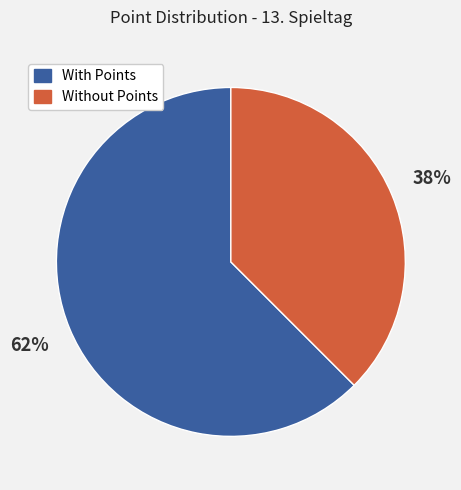

To the nearest percent, what percentage of the pie is Without Points?

38%